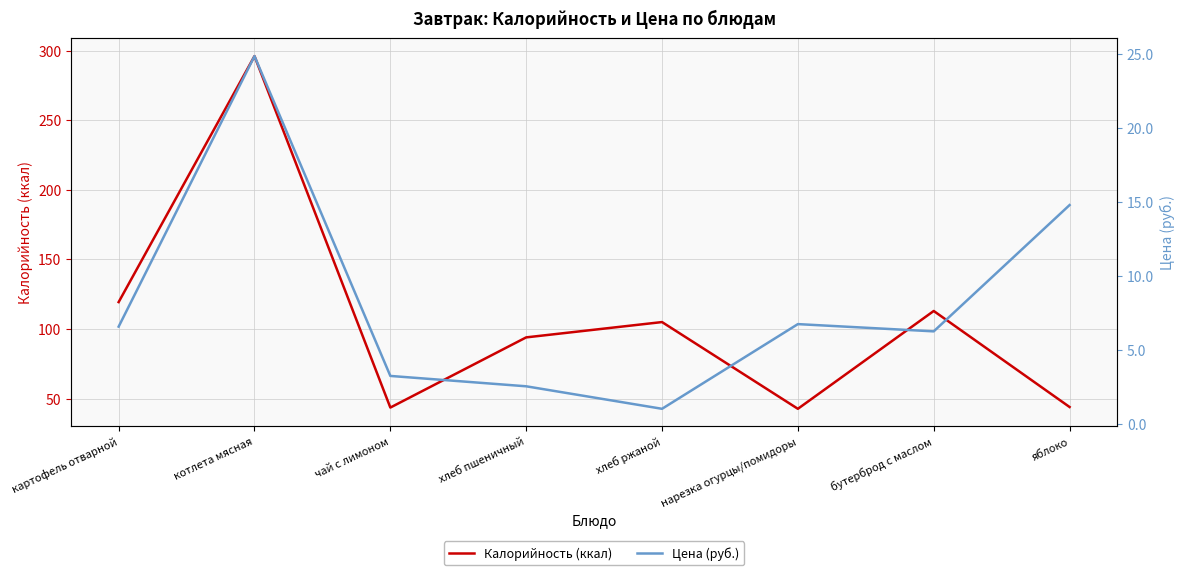

How many lines are shown in the chart?

2